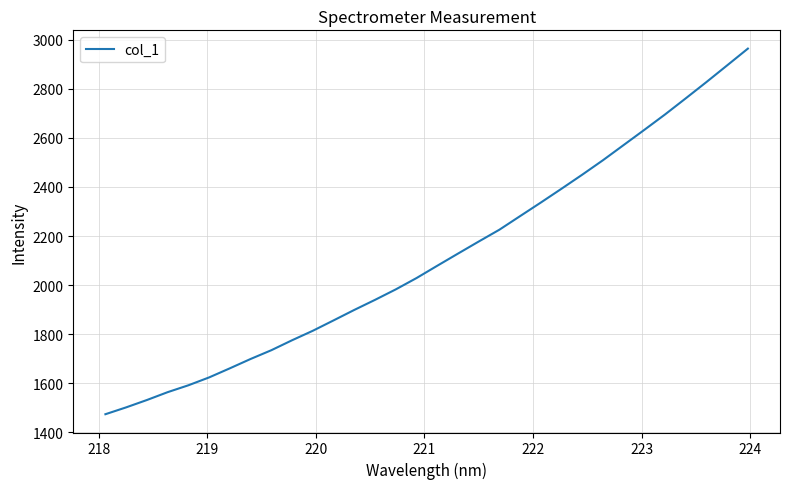

What is the greatest value displayed?

2963.4